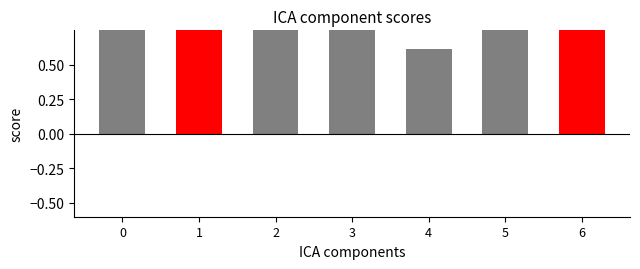

Rank the categories by value from lowest to highest.

4, 0, 5, 1, 6, 3, 2